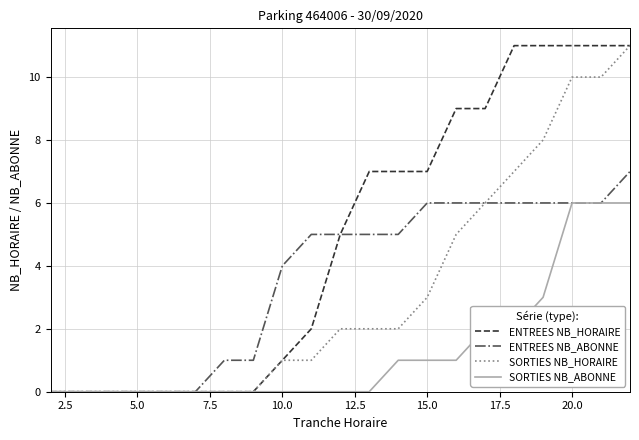

Which series has the largest total across all categories?

ENTREES NB_HORAIRE